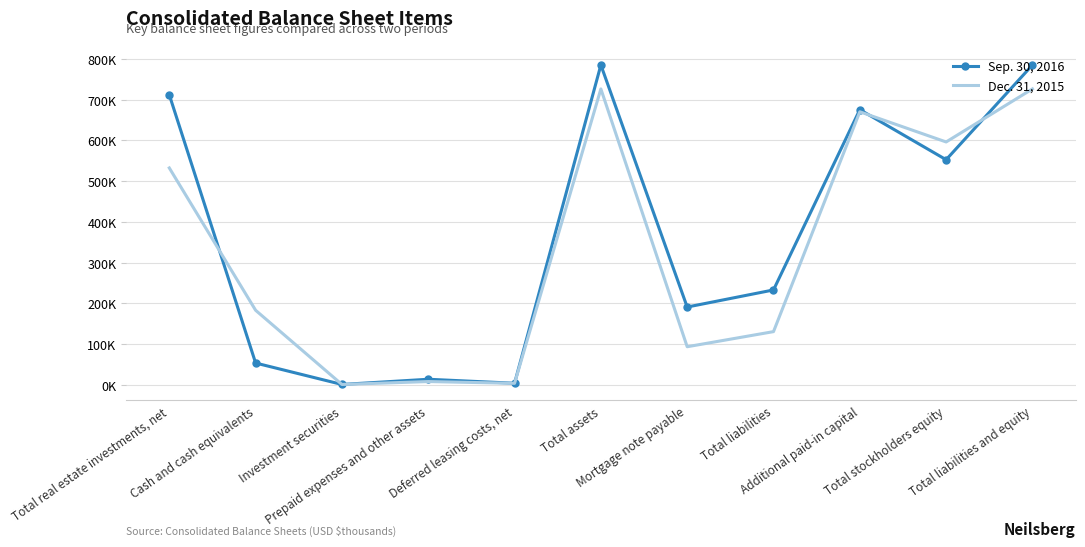

True or false: Sep. 30, 2016 and Dec. 31, 2015 intersect in this chart.

True